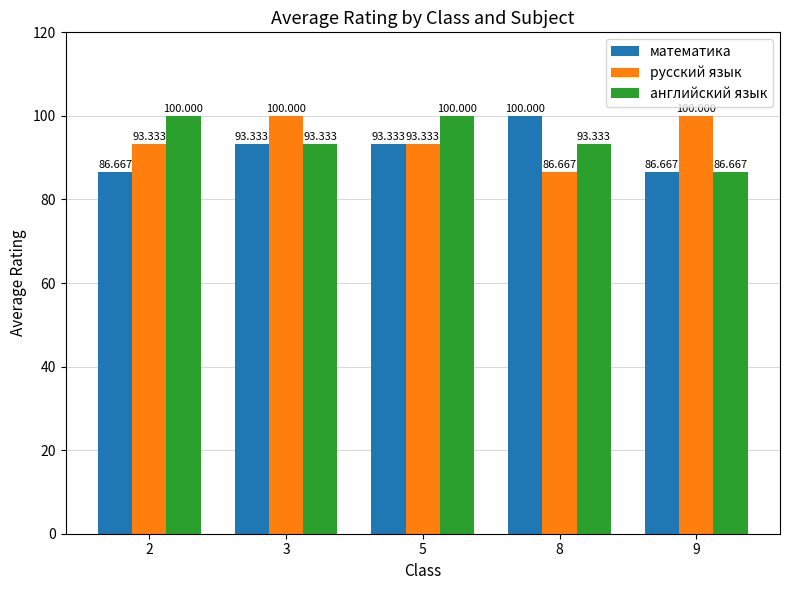

Reading left to right, extract all data points from this chart.

математика: 86.7	93.3	93.3	100.0	86.7
русский язык: 93.3	100.0	93.3	86.7	100.0
английский язык: 100.0	93.3	100.0	93.3	86.7